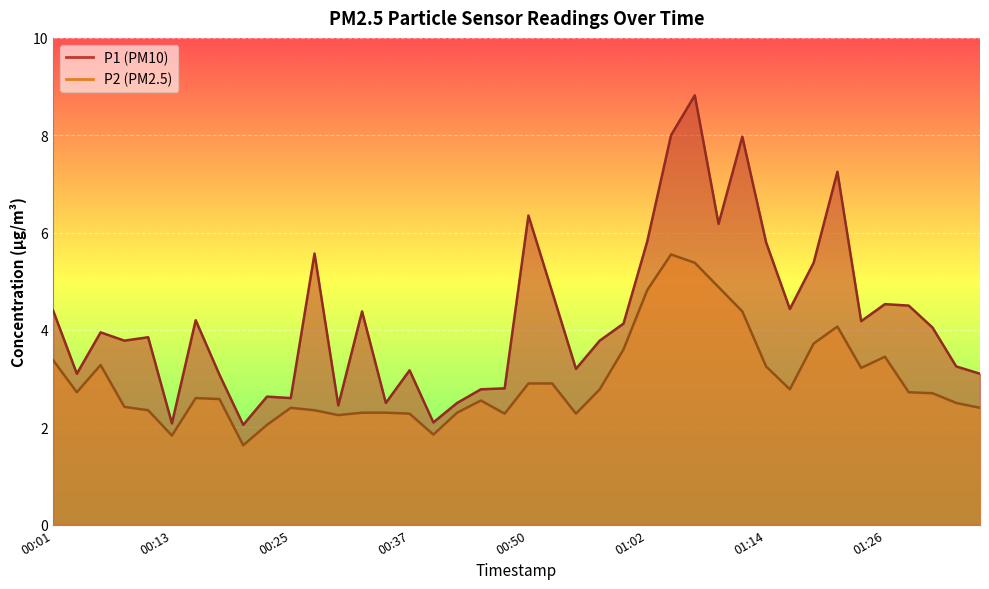

At which label does P2 first exceed 2?

00:01